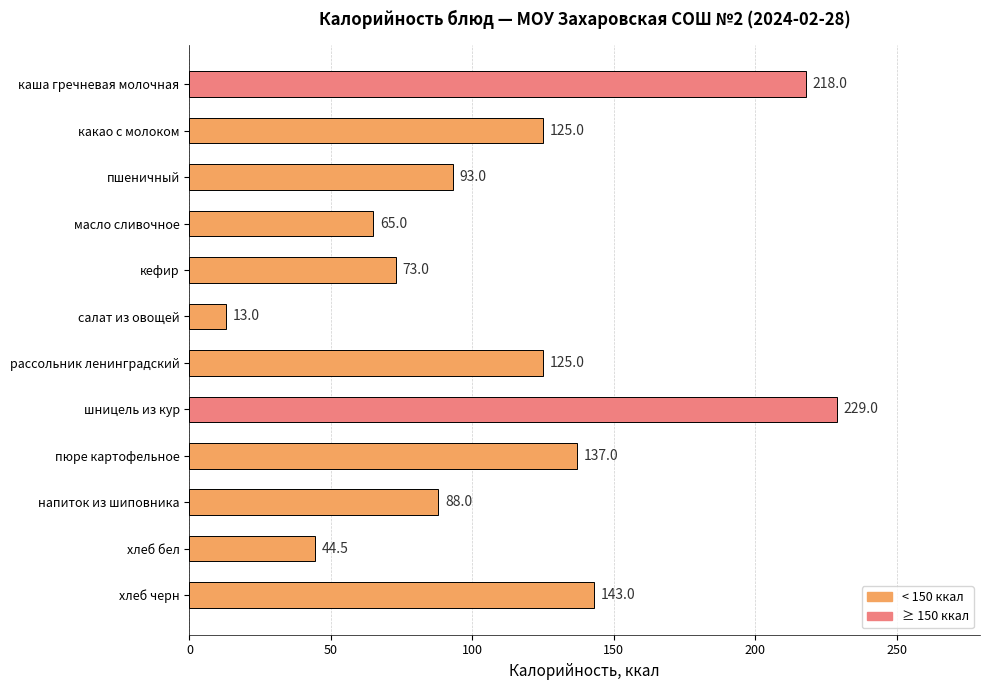

Between пшеничный and хлеб бел, which is larger?

пшеничный